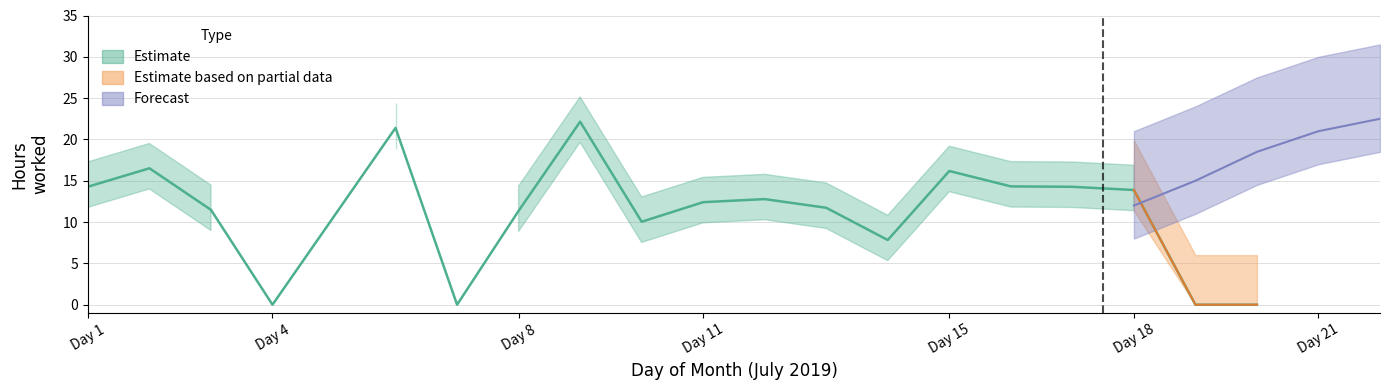

Rank the series at 10 from lowest to highest value.

Estimate based on partial data, Forecast, Estimate